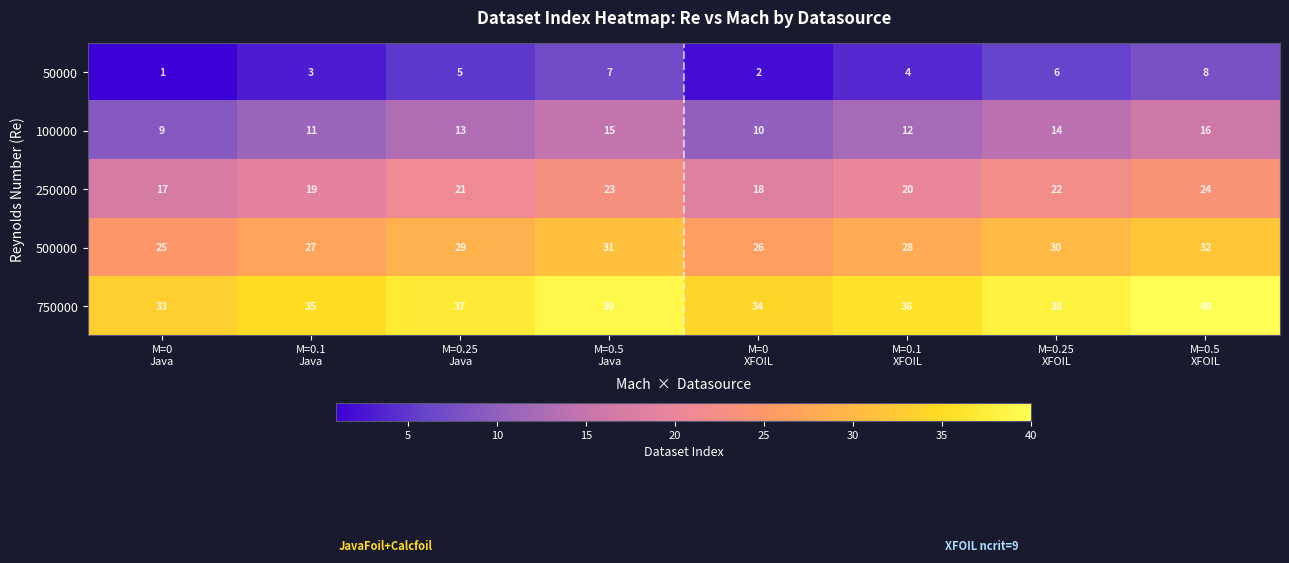

Which series has the largest total across all categories?

750000